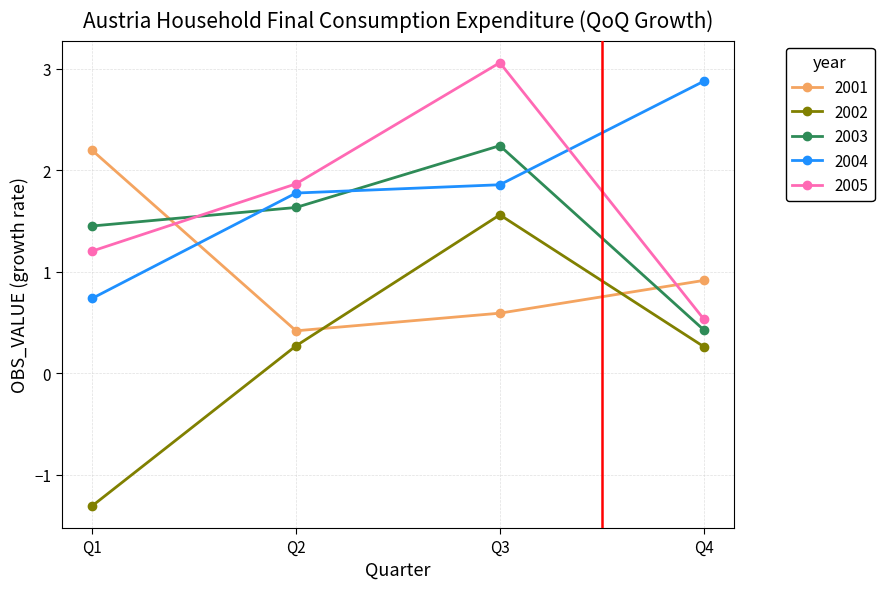

Which series has the widest spread of values?

2002